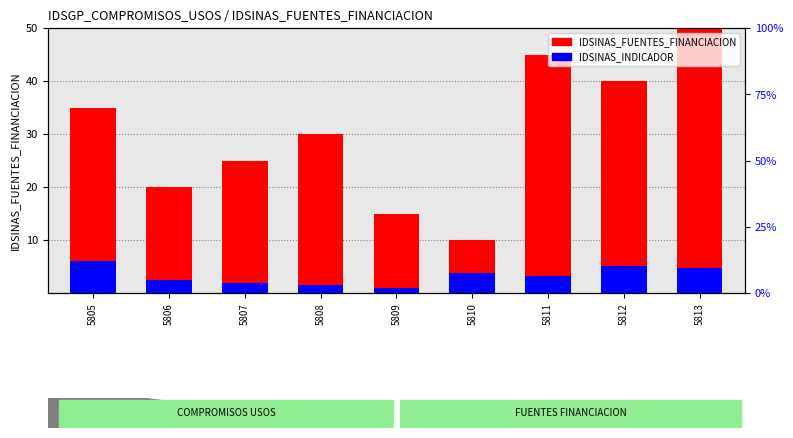

What is the maximum value for IDSINAS_INDICADOR?

6.0